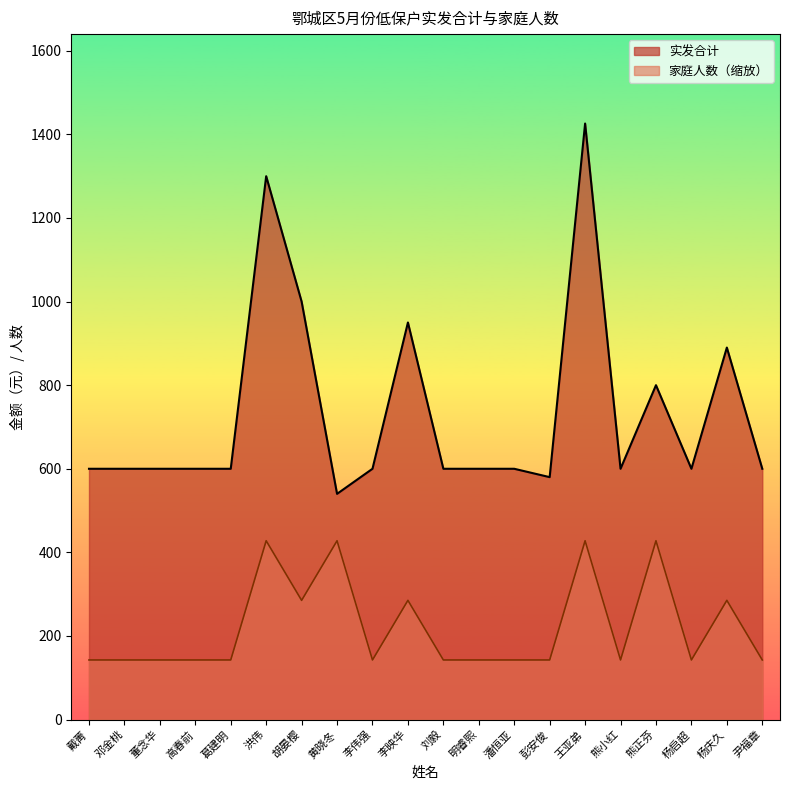

Reading left to right, list all the values displayed in this chart.

实发合计: 戴菁=600.0	邓金桃=600.0	董念华=600.0	高春前=600.0	葛建明=600.0	洪伟=1300.0	胡晏樱=1000.0	黄晓冬=540.0	李伟强=600.0	李映华=950.0	刘毅=600.0	明睿熙=600.0	潘恒亚=600.0	彭安俊=580.0	王亚弟=1426.0	熊小红=600.0	熊正芬=800.0	杨启超=600.0	杨庆久=890.0	尹福章=600.0
家庭人数: 戴菁=142.6	邓金桃=142.6	董念华=142.6	高春前=142.6	葛建明=142.6	洪伟=427.8	胡晏樱=285.2	黄晓冬=427.8	李伟强=142.6	李映华=285.2	刘毅=142.6	明睿熙=142.6	潘恒亚=142.6	彭安俊=142.6	王亚弟=427.8	熊小红=142.6	熊正芬=427.8	杨启超=142.6	杨庆久=285.2	尹福章=142.6